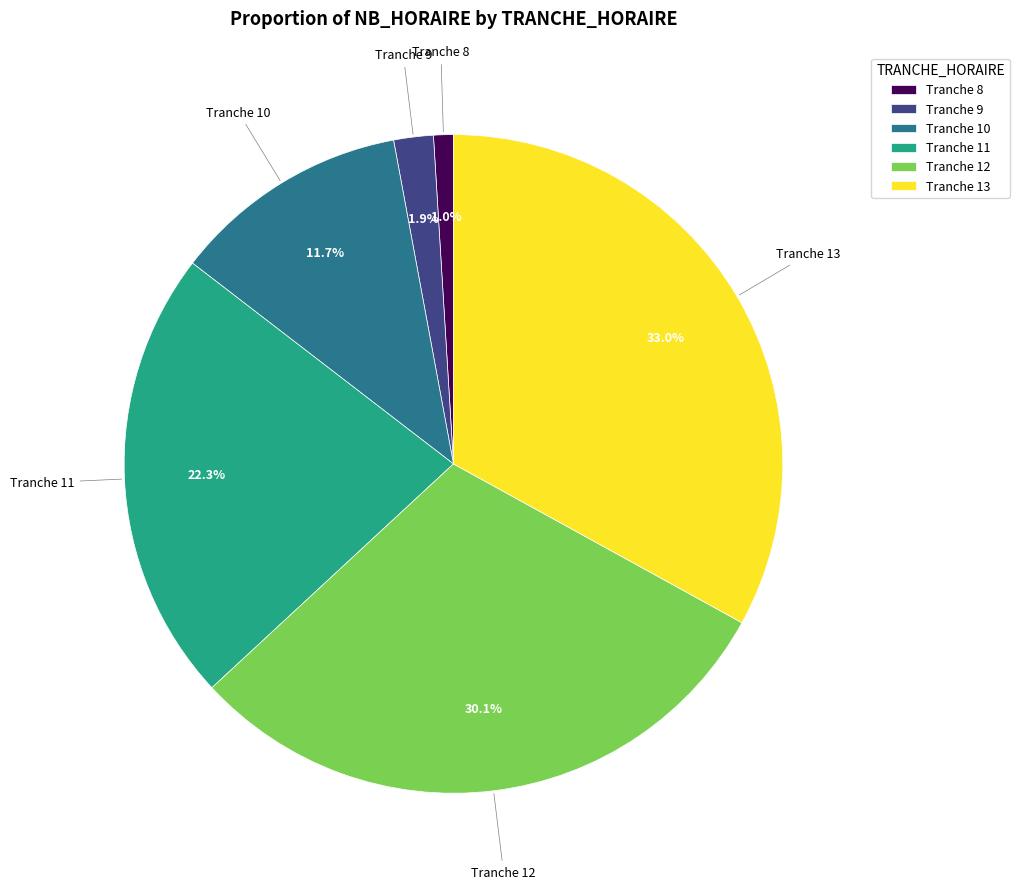

What portion of the pie excludes Tranche 13?

67.0%